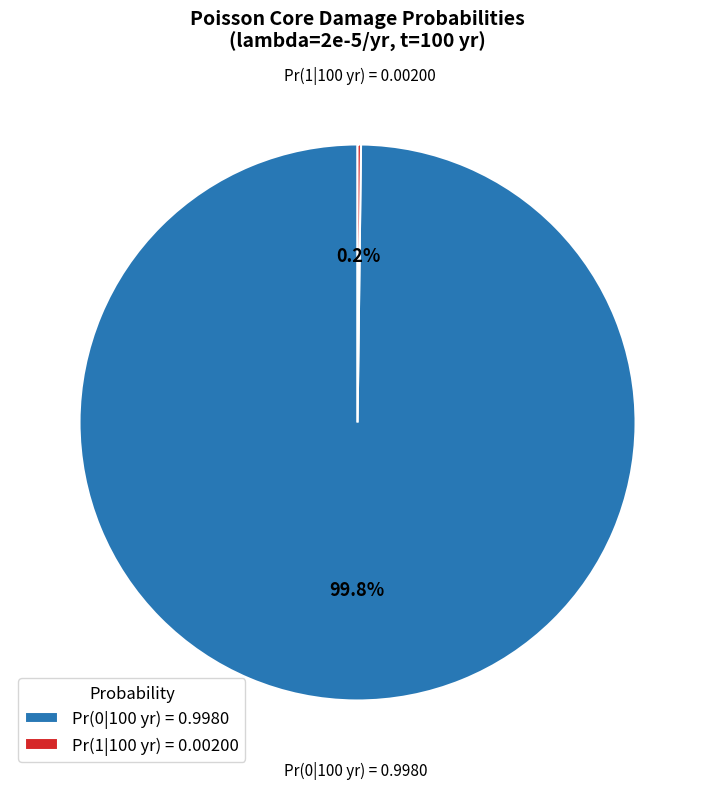

What is the largest slice in the pie chart?

Pr(0|100 yr) = 0.9980